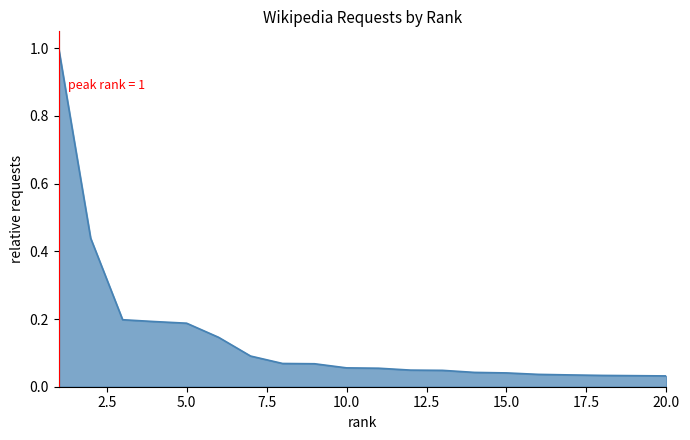

What is the difference between the maximum and minimum values?

1.0